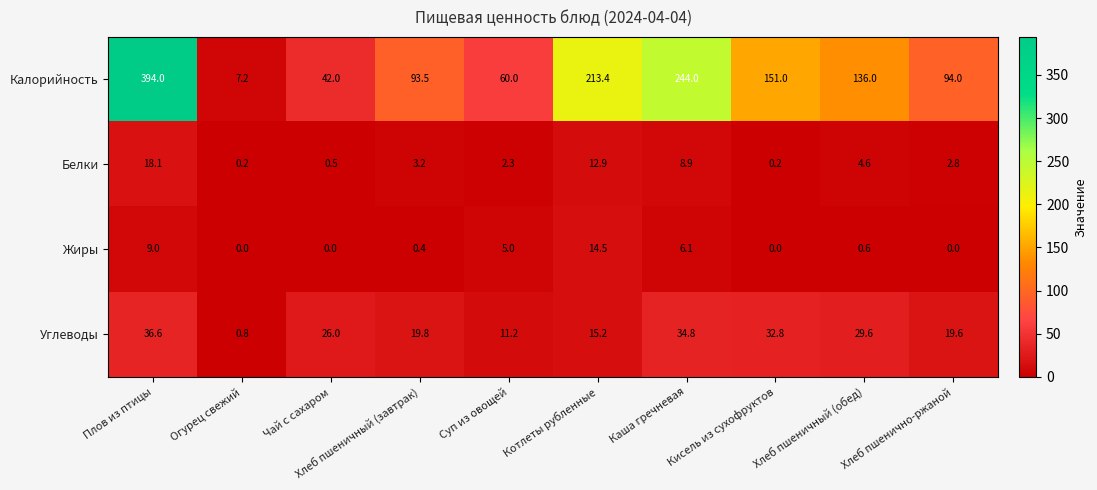

What is the difference between the maximum and second lowest values in the Жиры series?

14.5